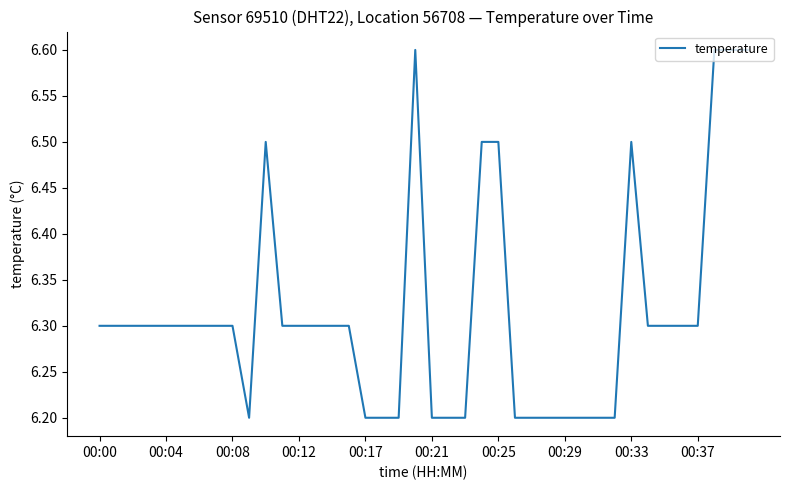

What is the greatest value displayed?

6.6